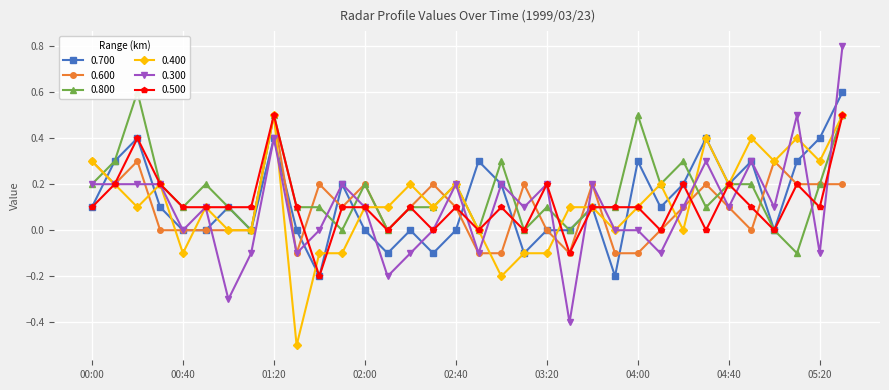

Which has a higher value, 00:20 or 05:30?

05:30